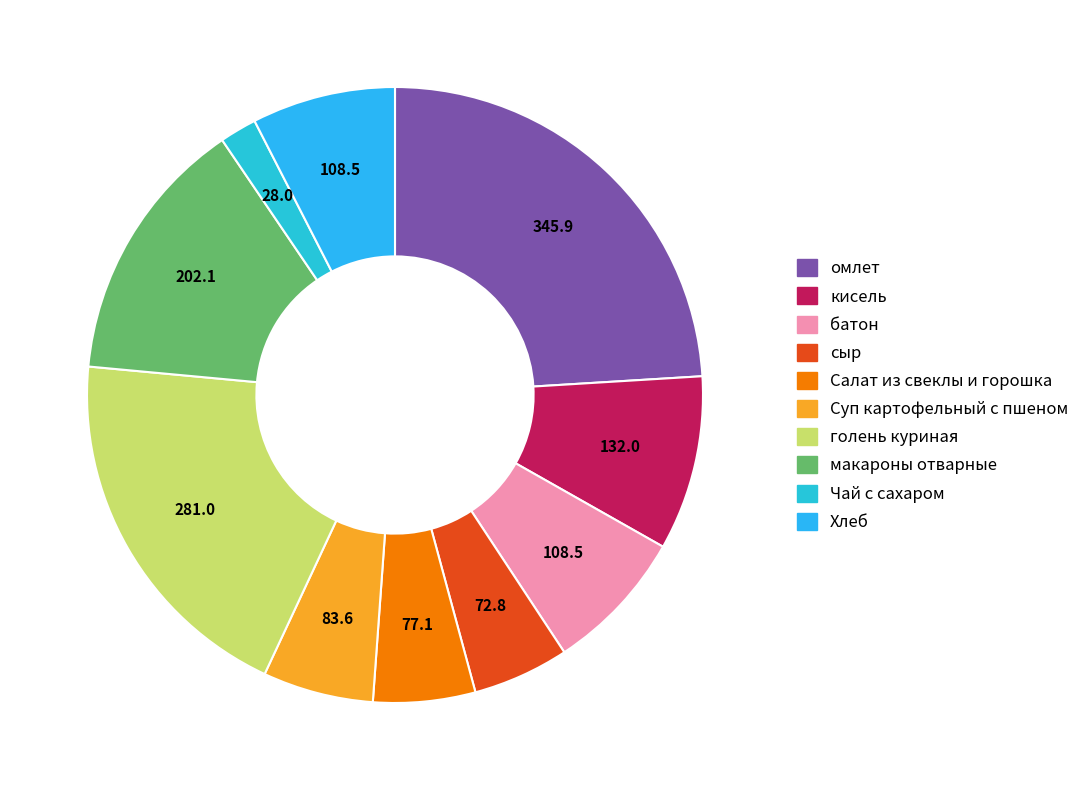

Does макароны отварные account for over 50% of the chart?

No